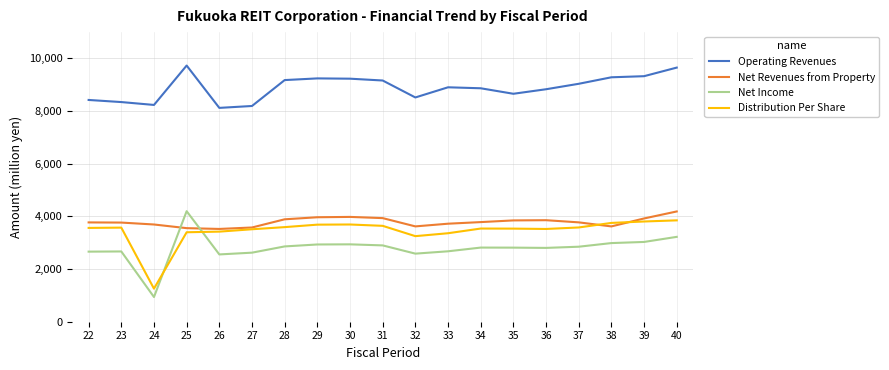

Is the value of Operating Revenues at 22 greater than the value of Net Income at 22?

Yes